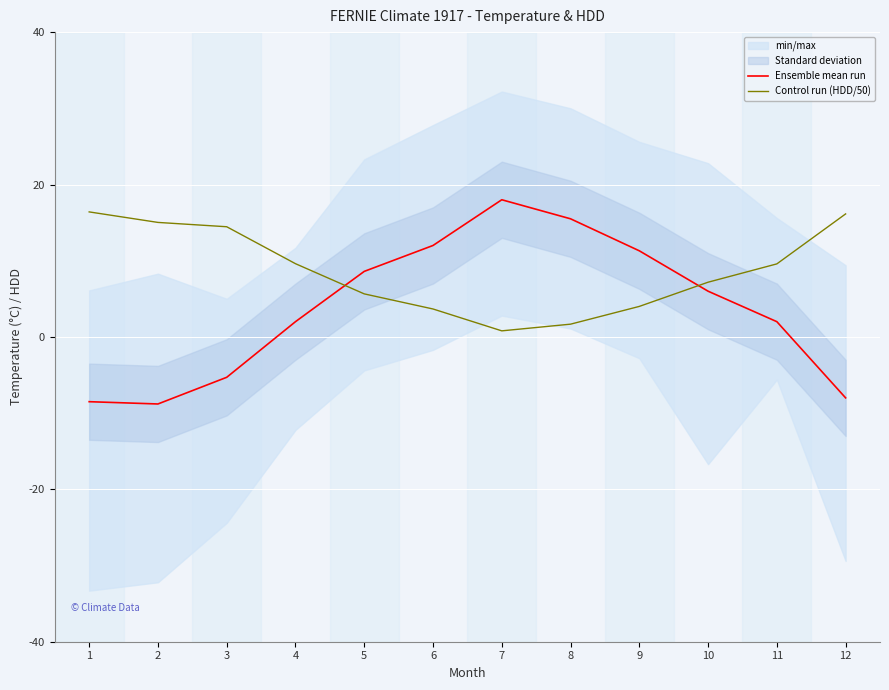

Which series has the widest spread of values?

Ensemble mean run